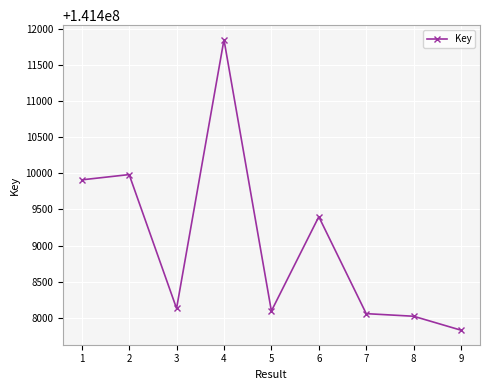

List the labels in order of value, smallest first.

9, 8, 7, 5, 3, 6, 1, 2, 4